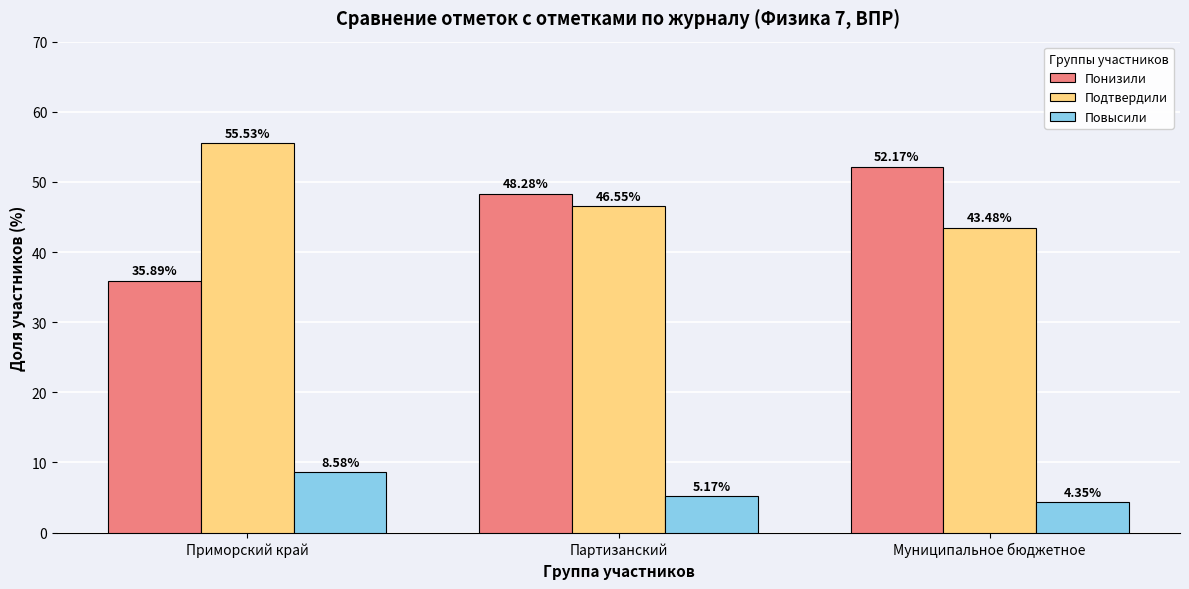

Which category has the highest value in the Подтвердили series?

Приморский край